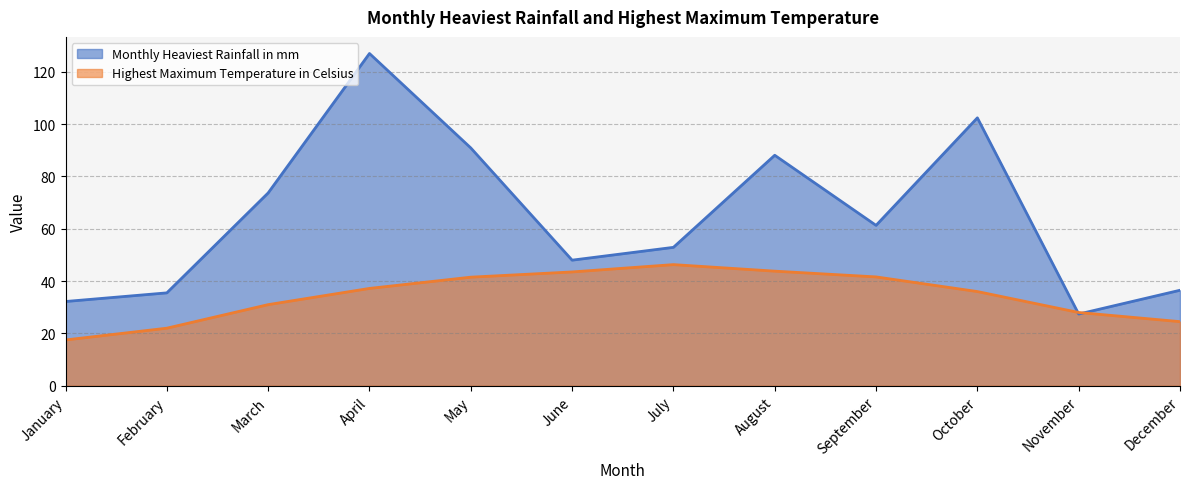

What is the value of the Highest Maximum Temperature in Celsius point at the 5th from the left?

41.5